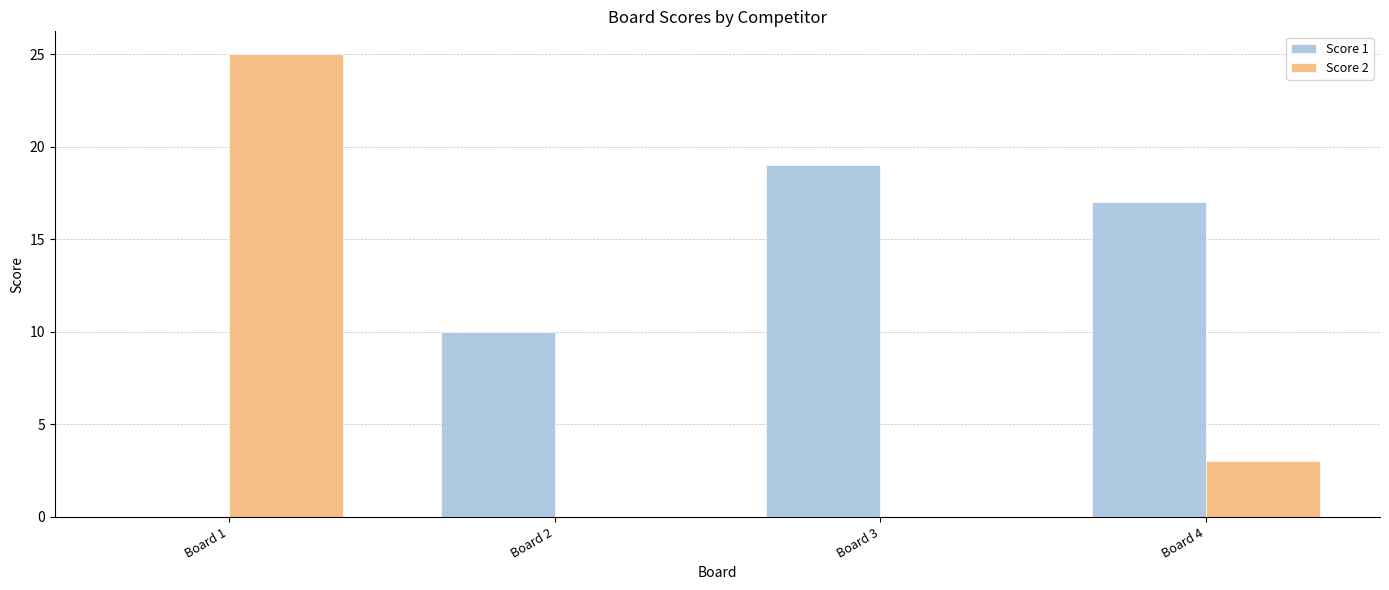

How many categories are shown in the chart?

4